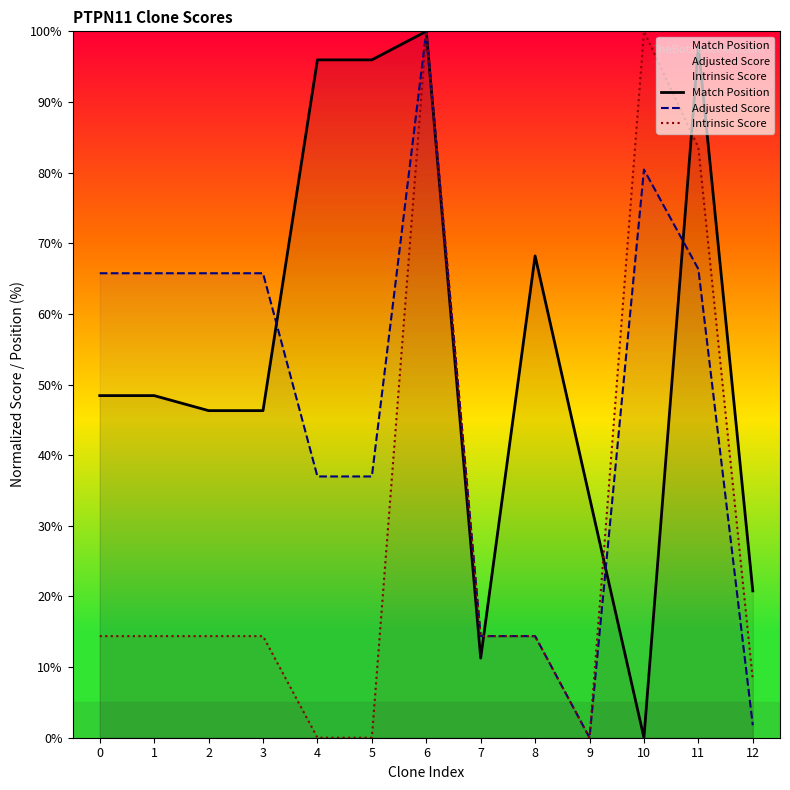

Which label corresponds to the smallest value in the chart?

10